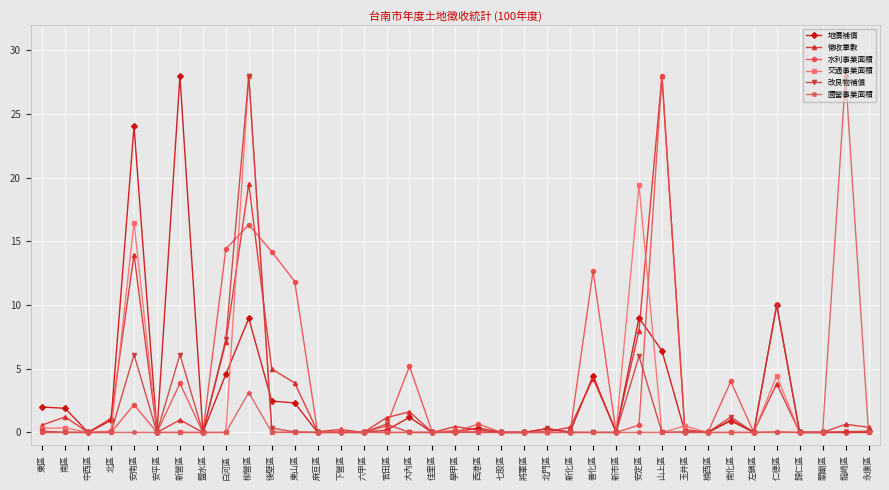

At which category does 徵收筆數 reach its first local valley?

中西區